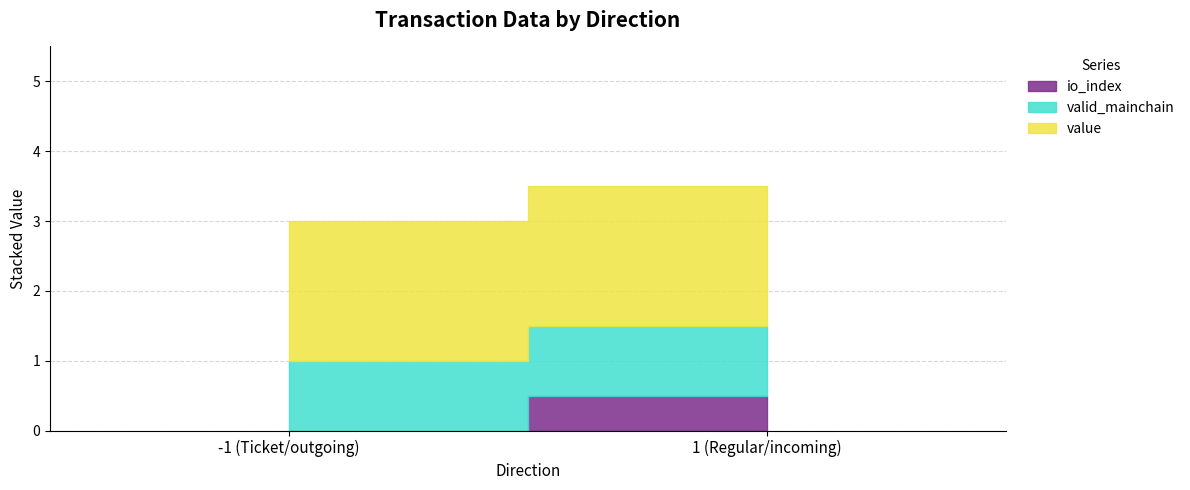

What is the spread (max minus min) of values at 1?

1.5